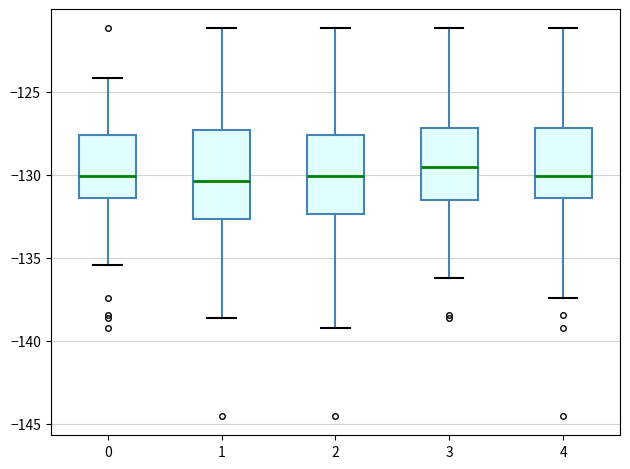

Reading left to right, read every box against the y-axis: the position of its median line, the range the box covers, and the ends of its whiskers. The values are not printed on the chart, so give them approximately, as read against the axis.

0: median -130.0, box -131.5 to -127.5, whiskers -135.5 to -124.0
1: median -130.5, box -132.5 to -127.5, whiskers -138.5 to -121.0
2: median -130.0, box -132.5 to -127.5, whiskers -139.0 to -121.0
3: median -129.5, box -131.5 to -127.0, whiskers -136.0 to -121.0
4: median -130.0, box -131.5 to -127.0, whiskers -137.5 to -121.0